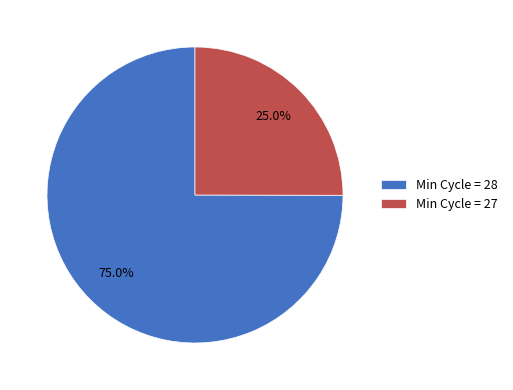

Which has a higher value, Min Cycle = 28 or Min Cycle = 27?

Min Cycle = 28